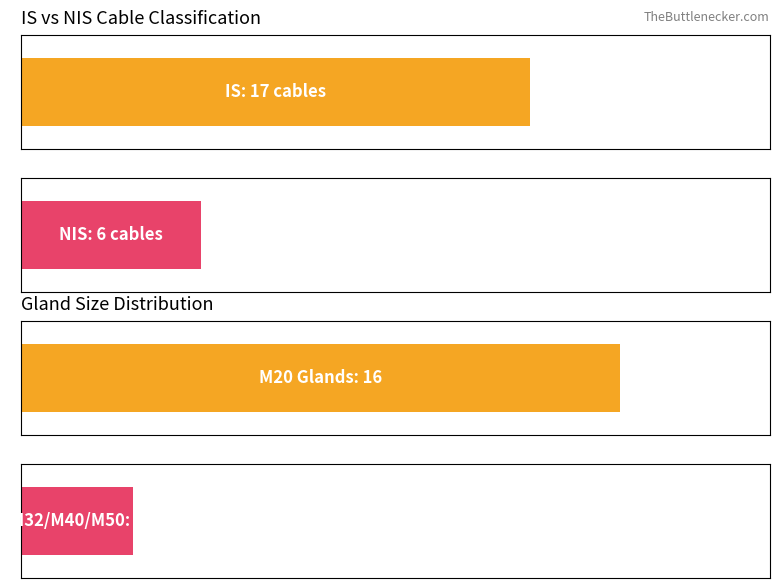

The value of Maximum utilization at NIS is 14. True or false?

False